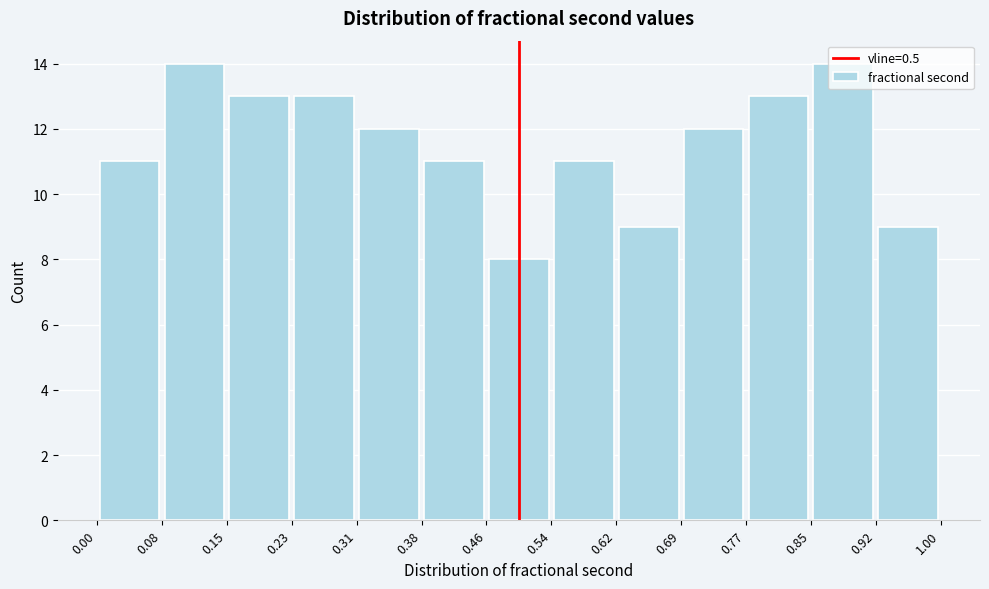

Reading left to right, transcribe this chart: for each bar, give the range it covers on the x-axis and its height. The values are not printed on the chart, so give them approximately, as read against the axis.

0.00 to 0.08: 11
0.08 to 0.15: 14
0.15 to 0.23: 13
0.23 to 0.31: 13
0.31 to 0.38: 12
0.38 to 0.46: 11
0.46 to 0.54: 8
0.54 to 0.62: 11
0.62 to 0.69: 9
0.69 to 0.77: 12
0.77 to 0.85: 13
0.85 to 0.92: 14
0.92 to 1.00: 9